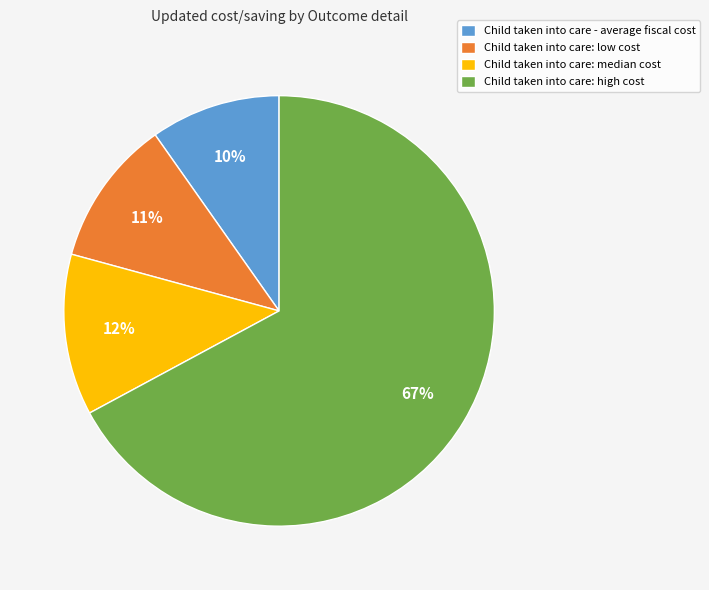

To the nearest percent, what portion does Child taken into care: low cost represent?

11%